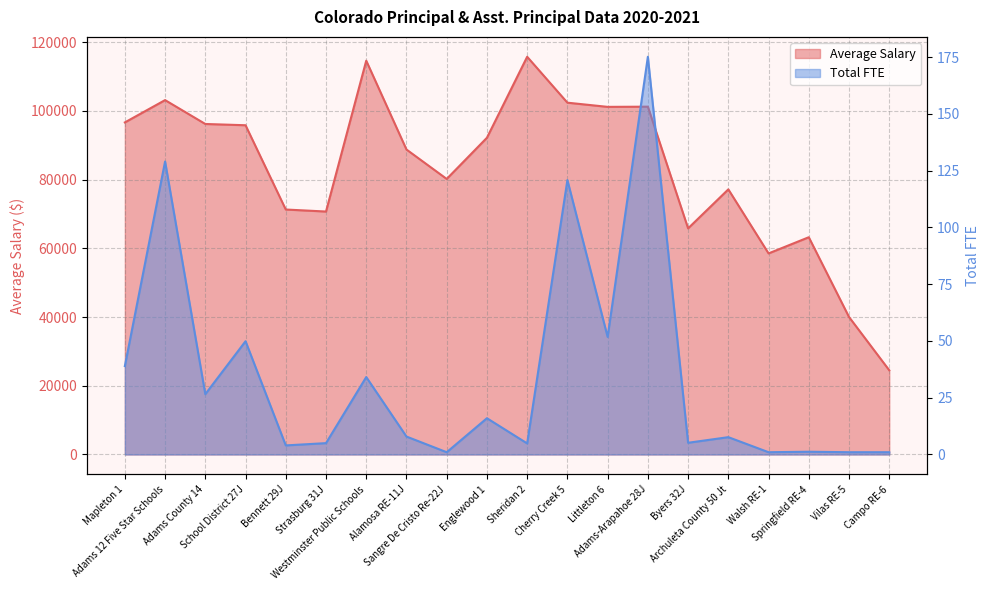

How many data points in Average Salary are less than 92151?

10